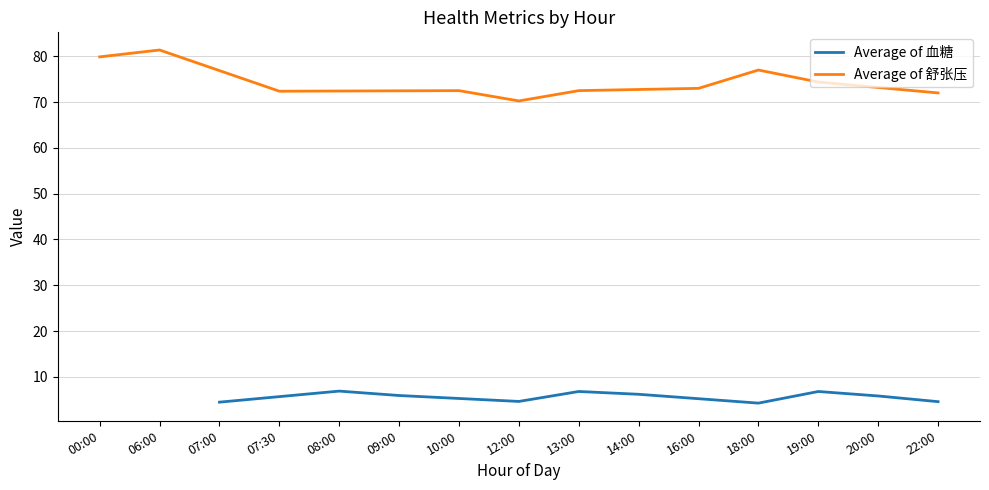

True or false: Average of 舒张压 and Average of 血糖 cross at least once.

False